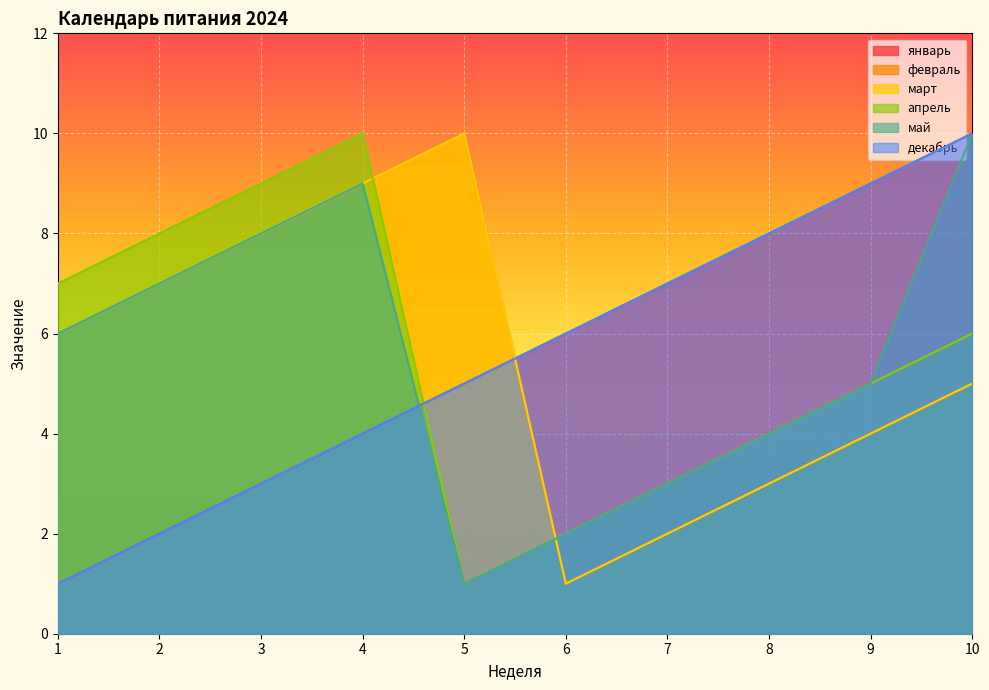

Is it true that декабрь equals 13 at 8?

False